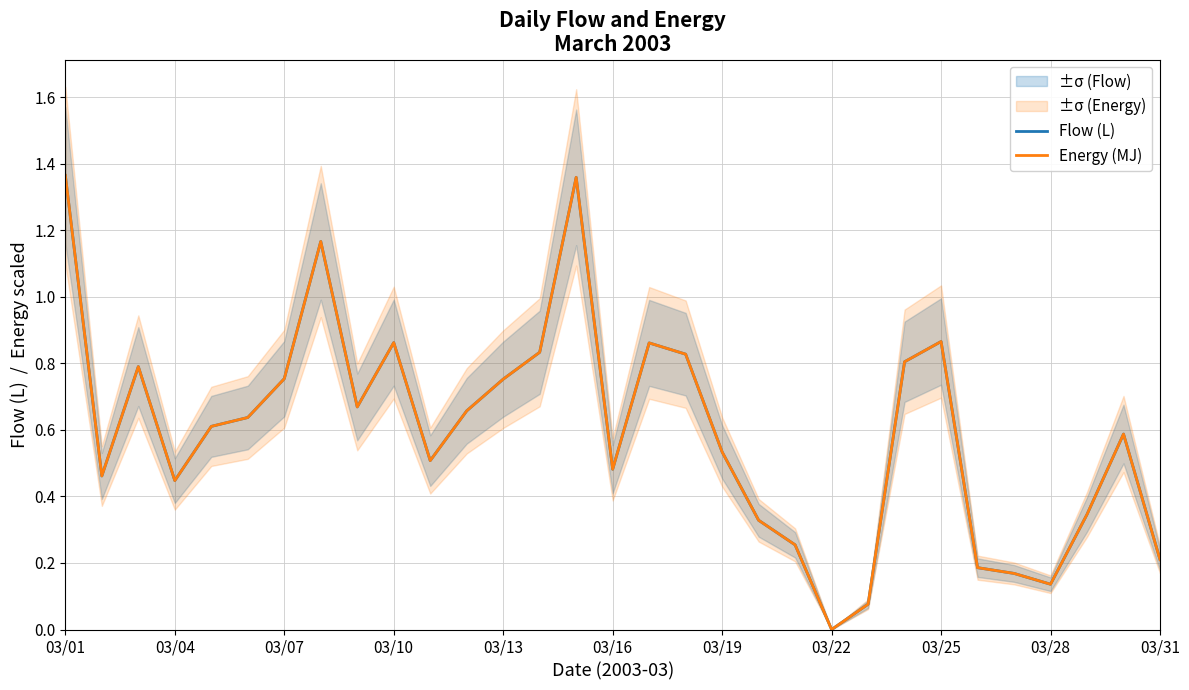

Is it true that Energy (MJ) equals 0.1 at 03/31?

False